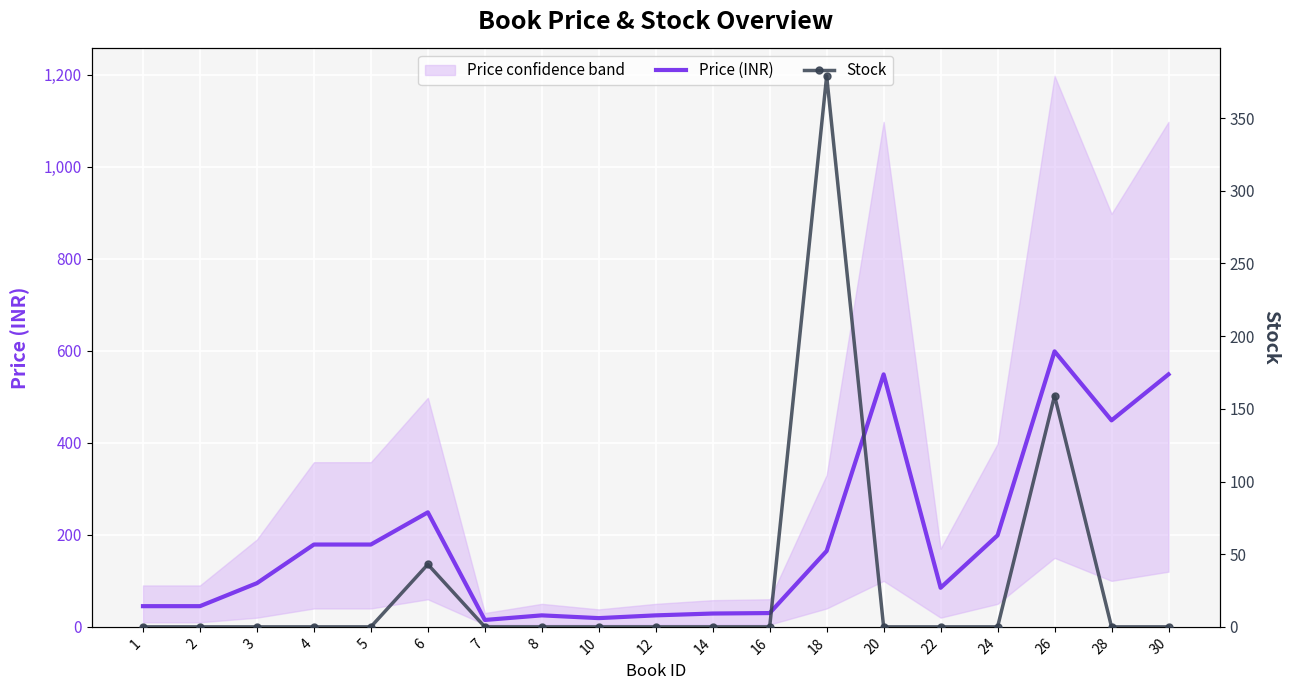

Is it true that Stock equals 224 at 22?

False